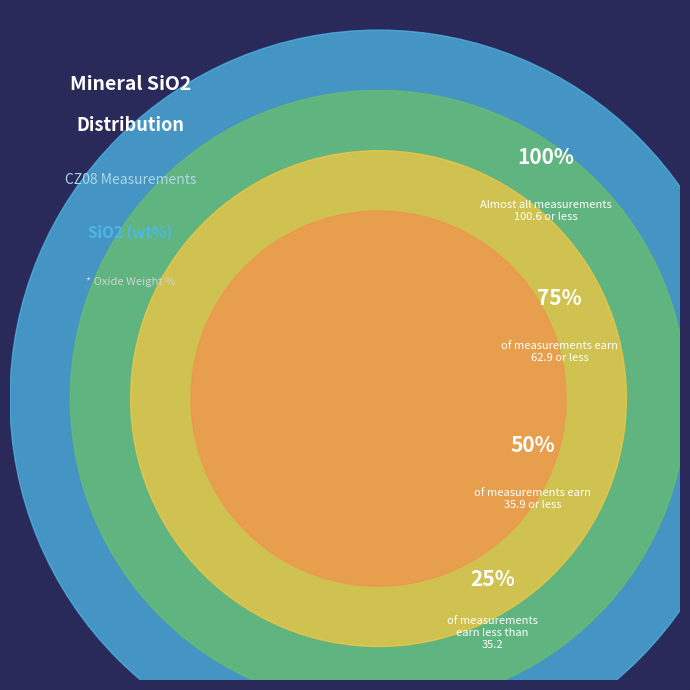

The Bt_15 slice represents 13% of the pie. True or false?

False